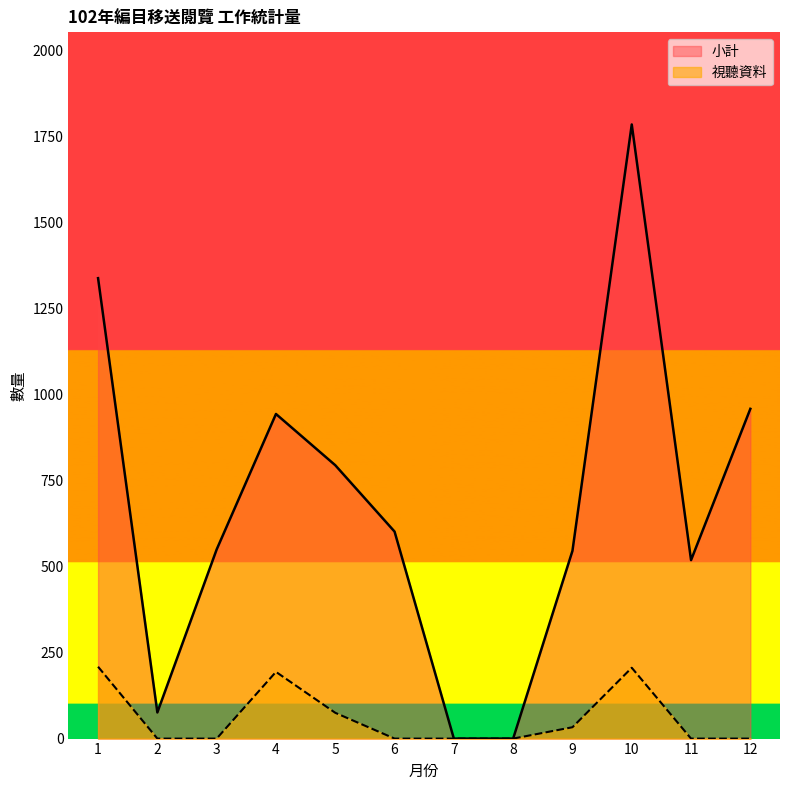

What is the sum of the 小計 values at 12 and 10?

2745